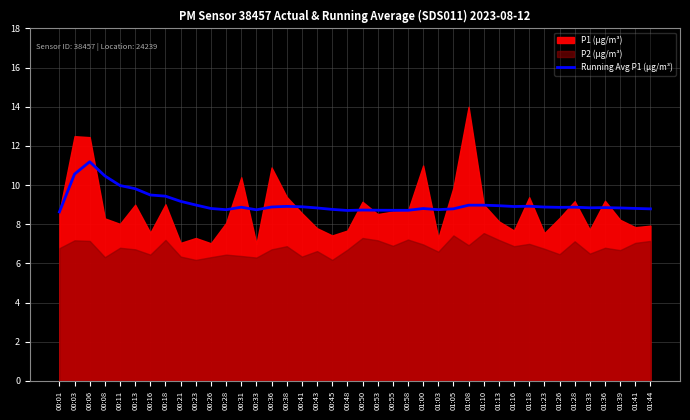

The Running Avg P1 (µg/m³) series shows 3.9 at 01:08. True or false?

False